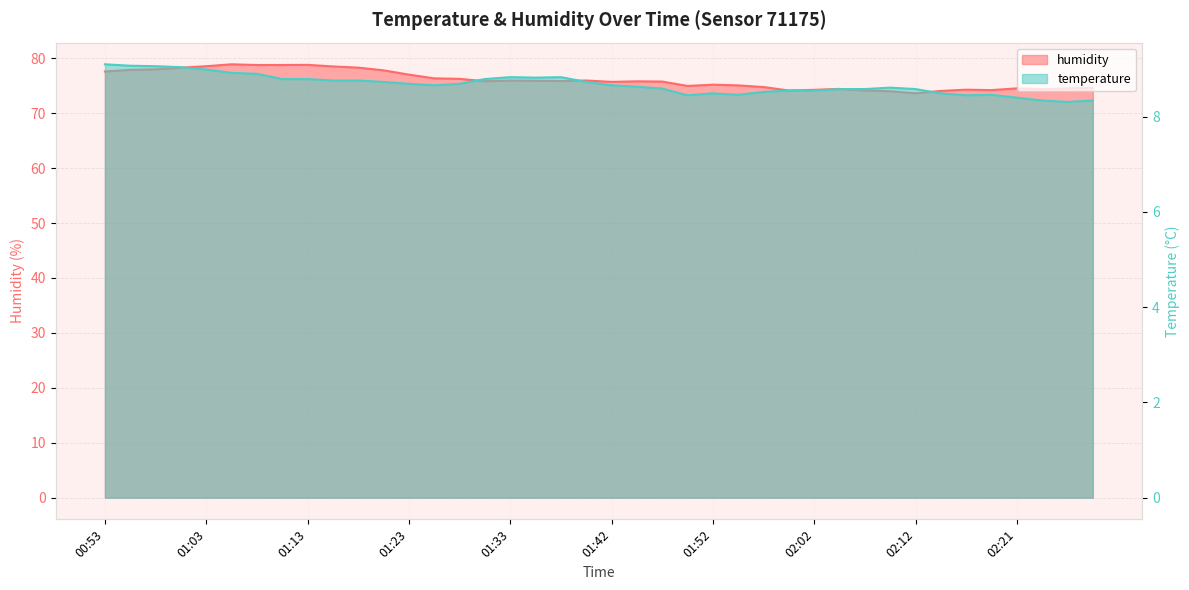

What is the difference between the maximum and minimum values in the humidity series?

5.3